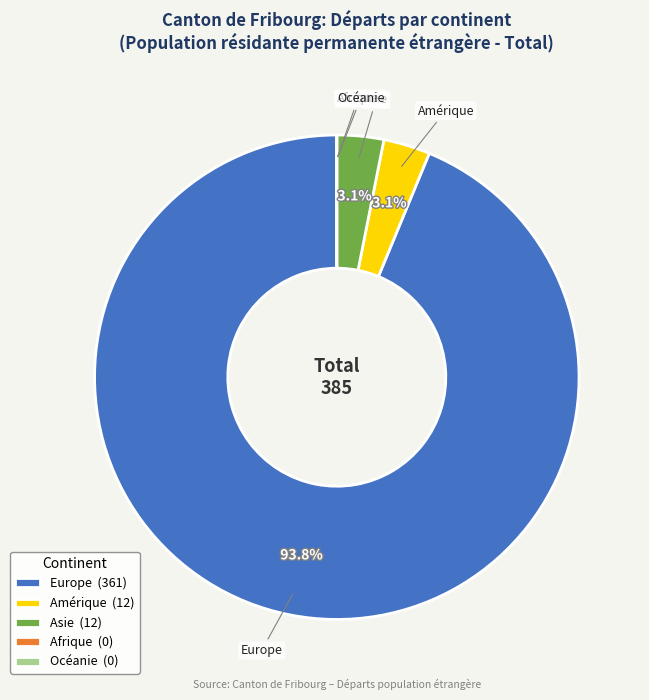

The Amérique slice represents 3% of the pie. True or false?

True